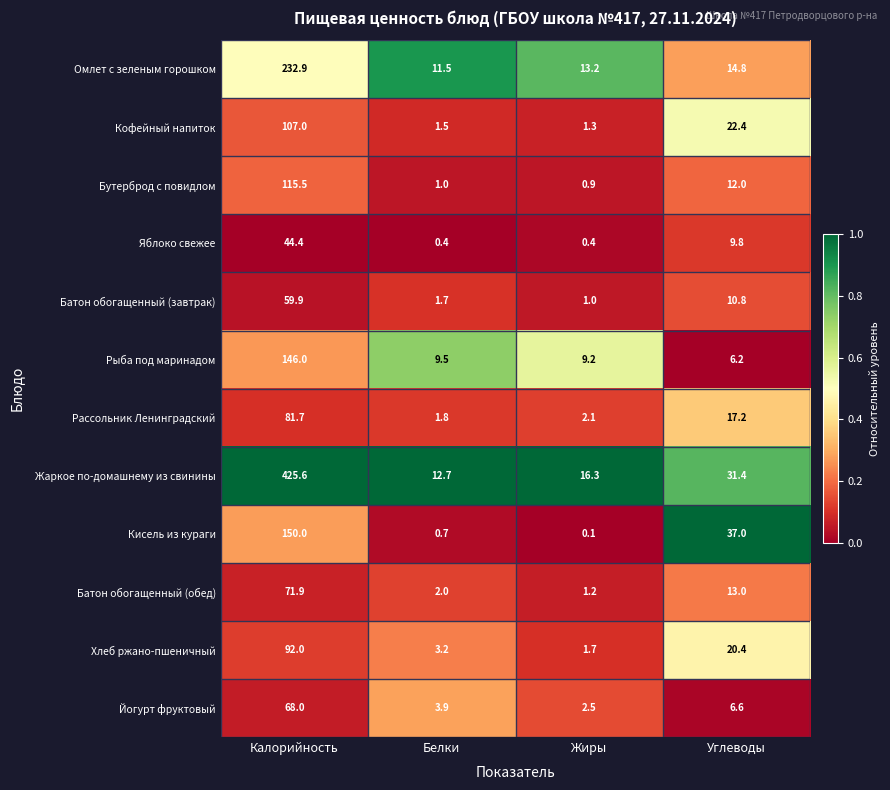

What is the total value across all series at Жиры?

49.9